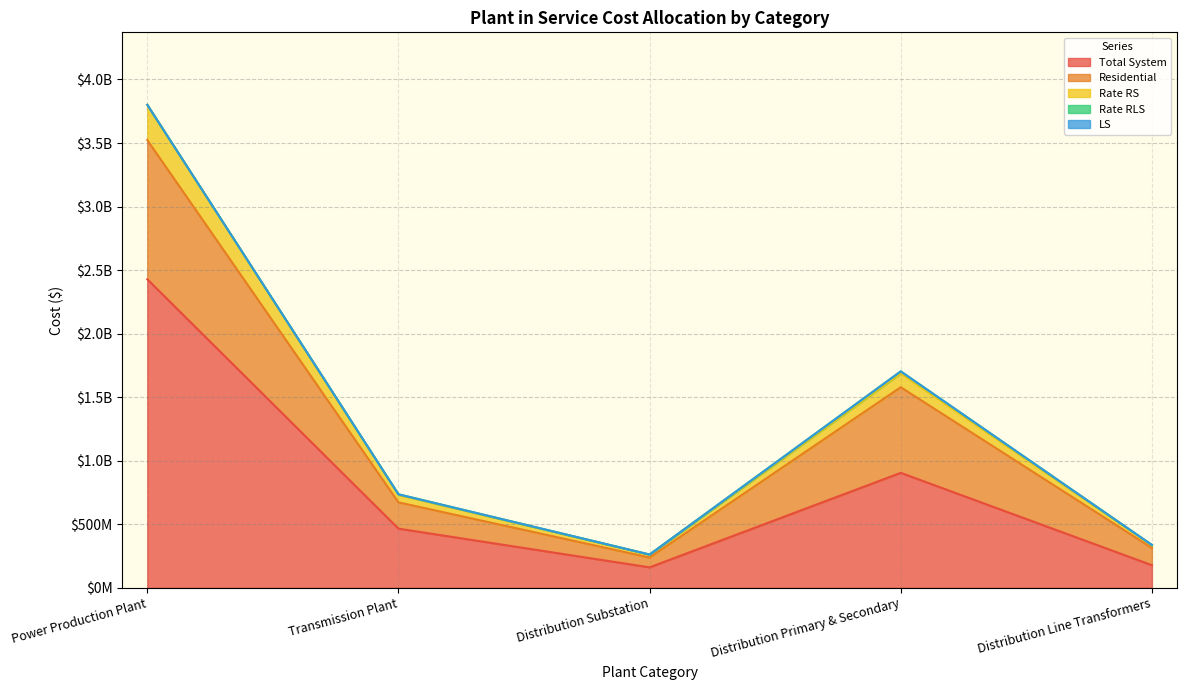

The value of Total System at Transmission Plant is 756516450.5. True or false?

False